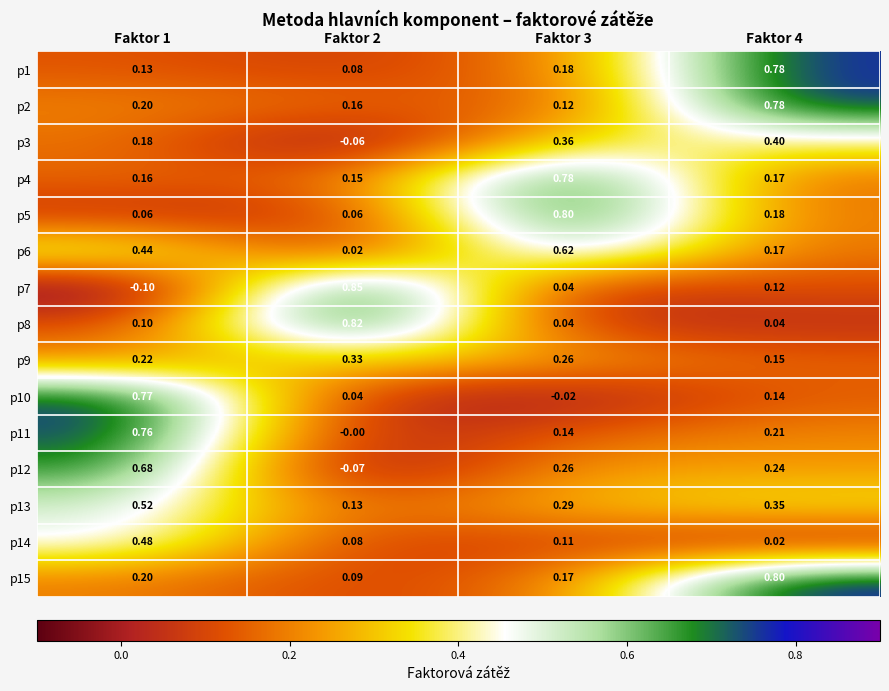

Which category has the lowest value across all series?

Faktor 1